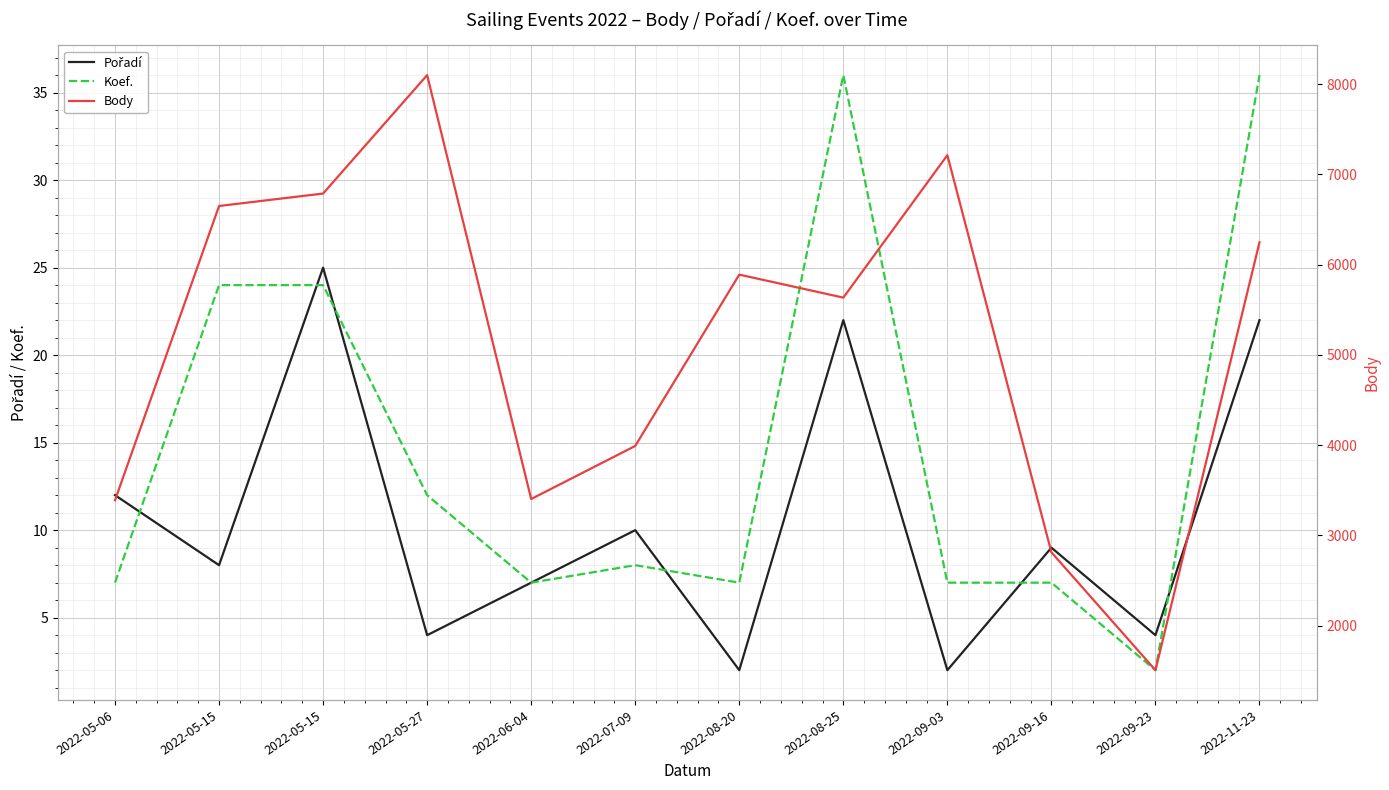

Reading left to right, list all the values displayed in this chart.

Pořadí: 2022-05-06=12	2022-05-15=8	2022-05-15=25	2022-05-27=4	2022-06-04=7	2022-07-09=10	2022-08-20=2	2022-08-25=22	2022-09-03=2	2022-09-16=9	2022-09-23=4	2022-11-23=22
Koef.: 2022-05-06=7	2022-05-15=24	2022-05-15=24	2022-05-27=12	2022-06-04=7	2022-07-09=8	2022-08-20=7	2022-08-25=36	2022-09-03=7	2022-09-16=7	2022-09-23=2	2022-11-23=36
Body: 2022-05-06=3390	2022-05-15=6650	2022-05-15=6788	2022-05-27=8100	2022-06-04=3404	2022-07-09=3992	2022-08-20=5890	2022-08-25=5635	2022-09-03=7213	2022-09-16=2814	2022-09-23=1508	2022-11-23=6248